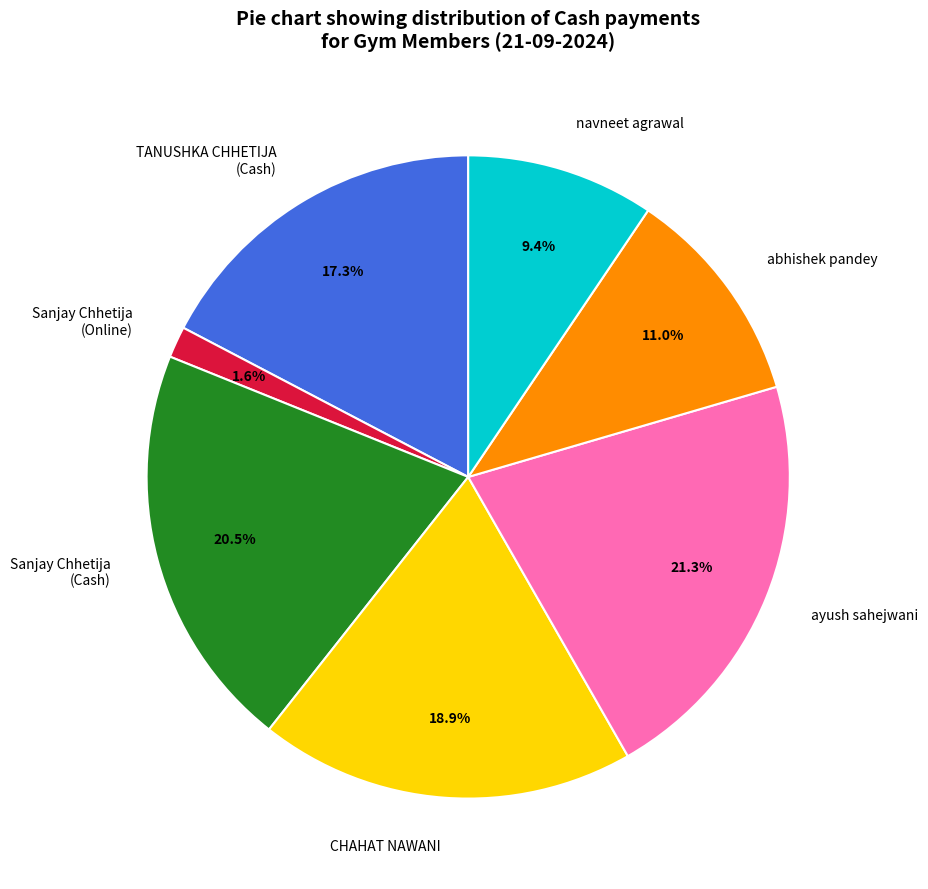

Is there any slice that represents more than half of the pie?

No